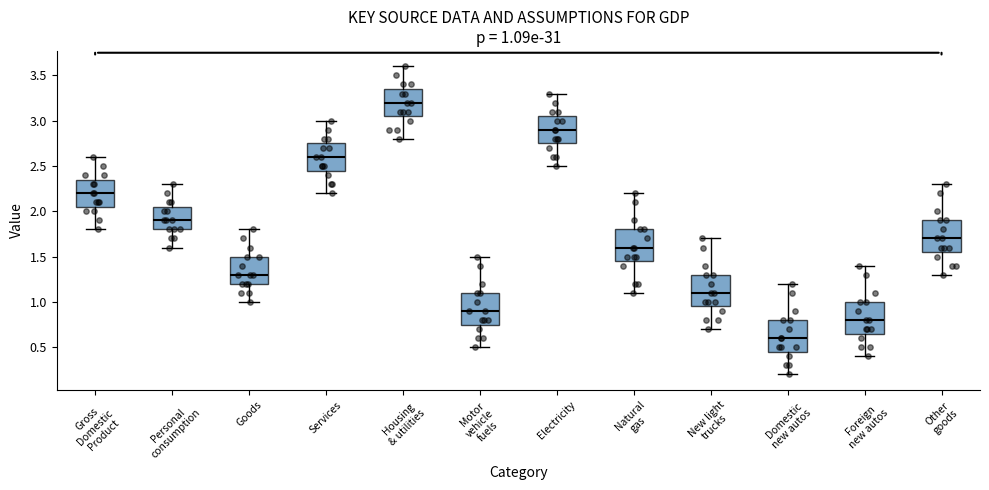

Which box has the lowest median line?

Domestic new autos